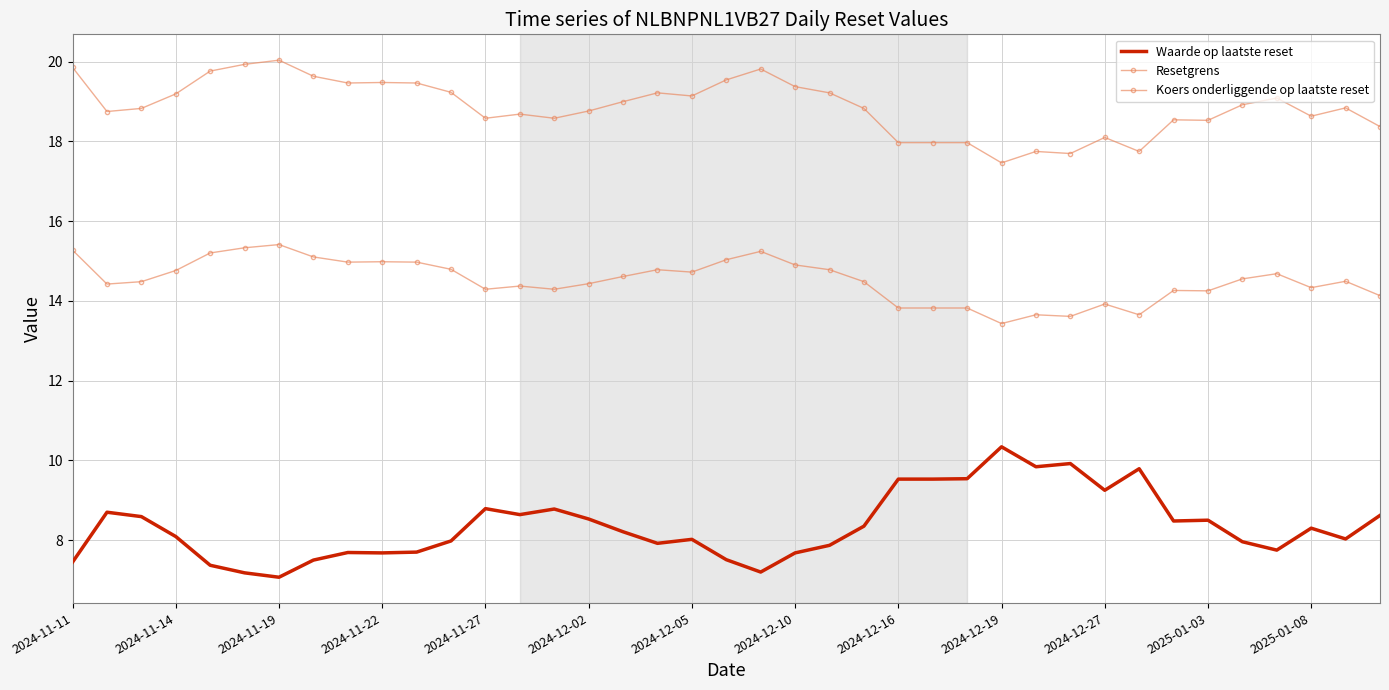

List the series in order of their peak value, highest first.

Resetgrens, Koers onderliggende op laatste reset, Waarde op laatste reset